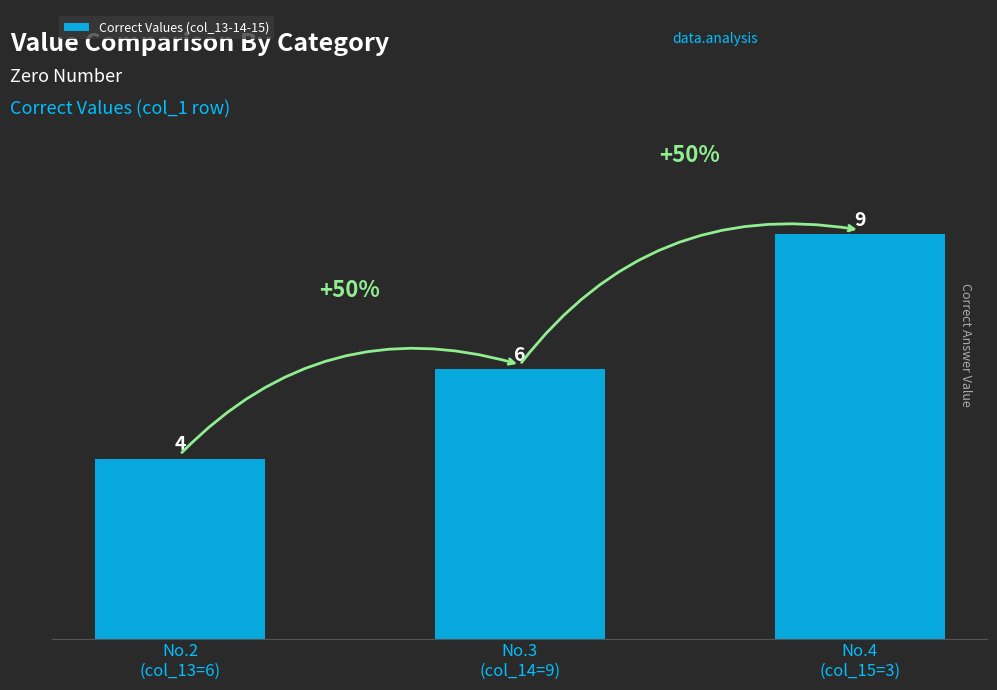

Which label corresponds to the smallest value in the chart?

No.2
(col_13=6)